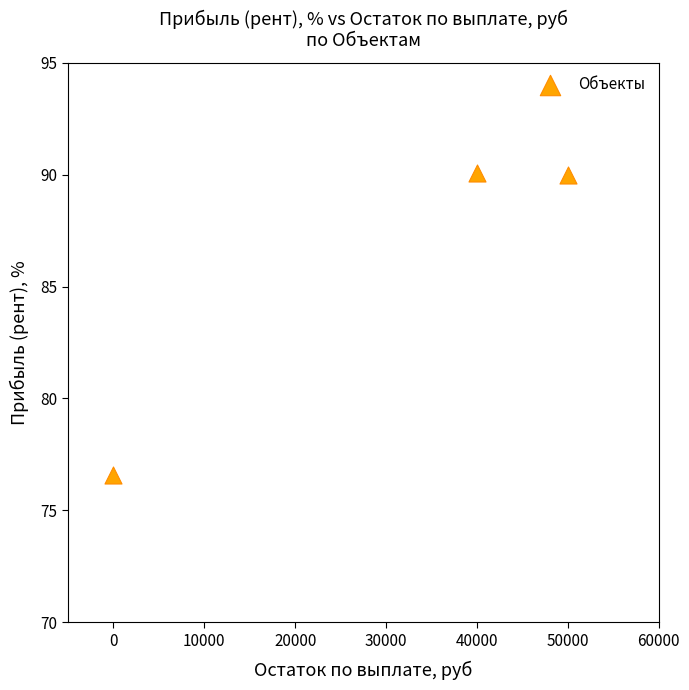

What is the range of Y values (max minus min)?

13.5